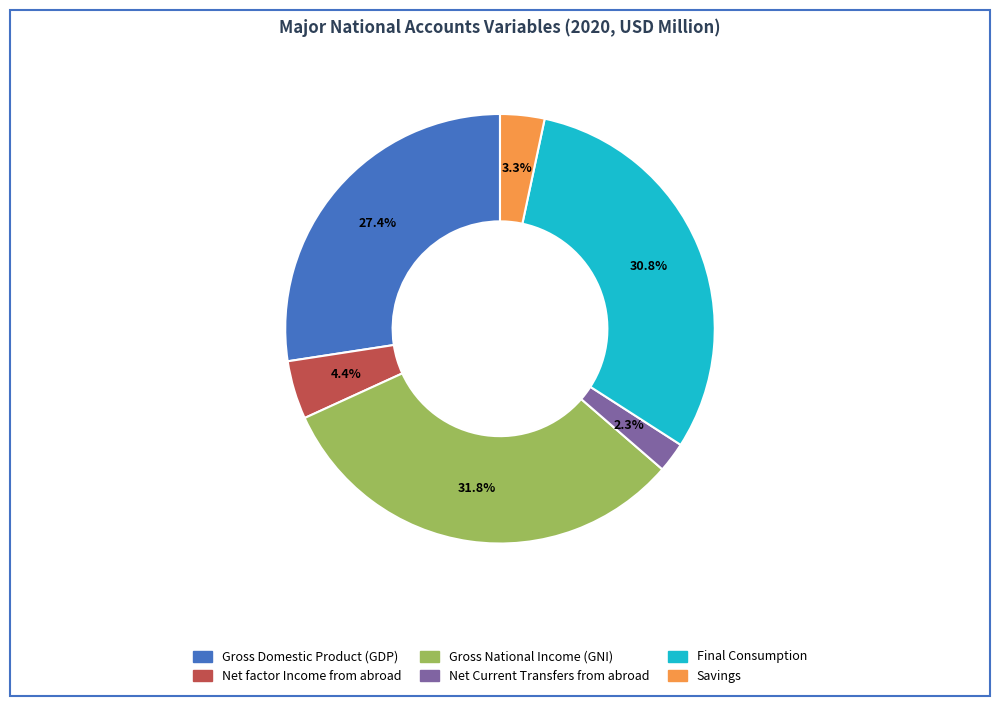

Which has a higher value, Net factor Income from abroad or Gross Domestic Product (GDP)?

Gross Domestic Product (GDP)